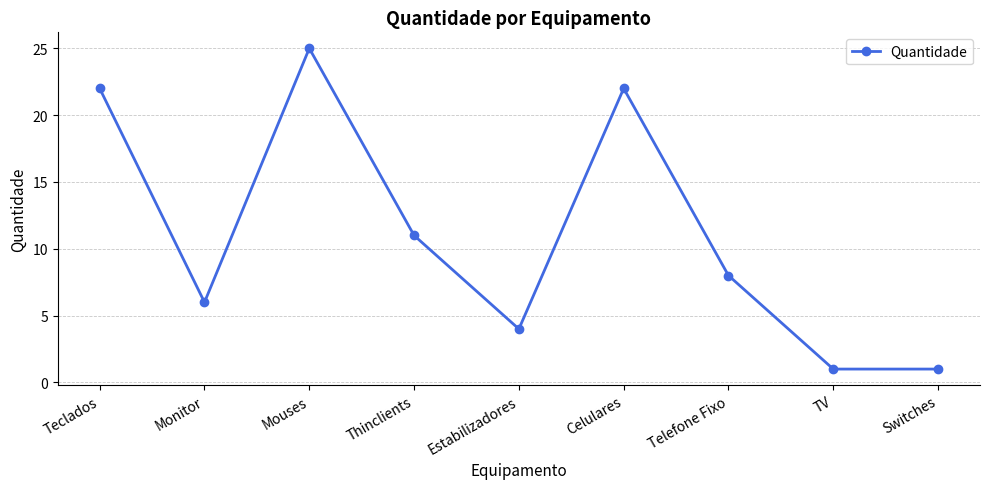

At which label does the data first exceed 8?

Teclados